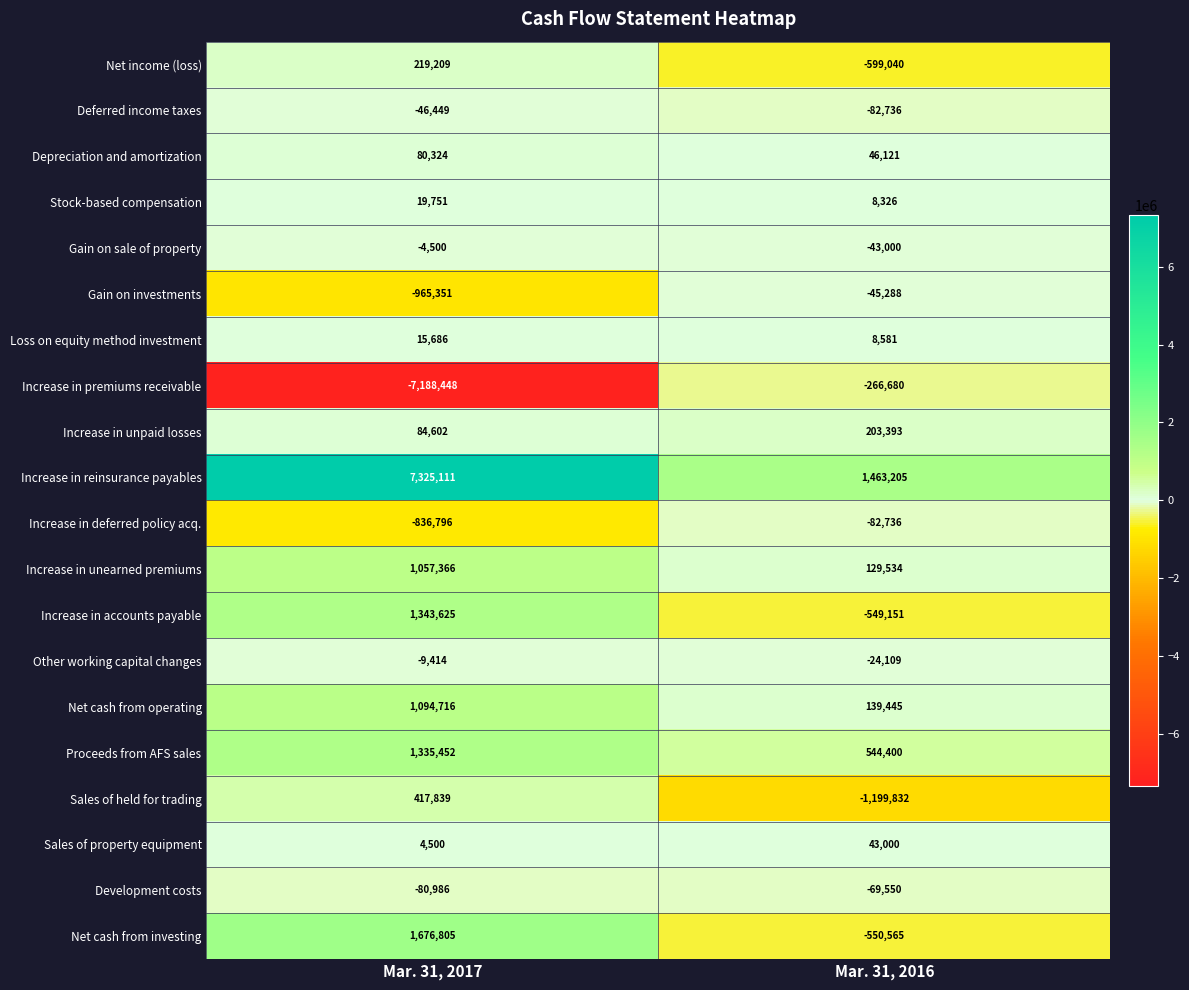

Which category has the lowest value across all series?

Mar. 31, 2017